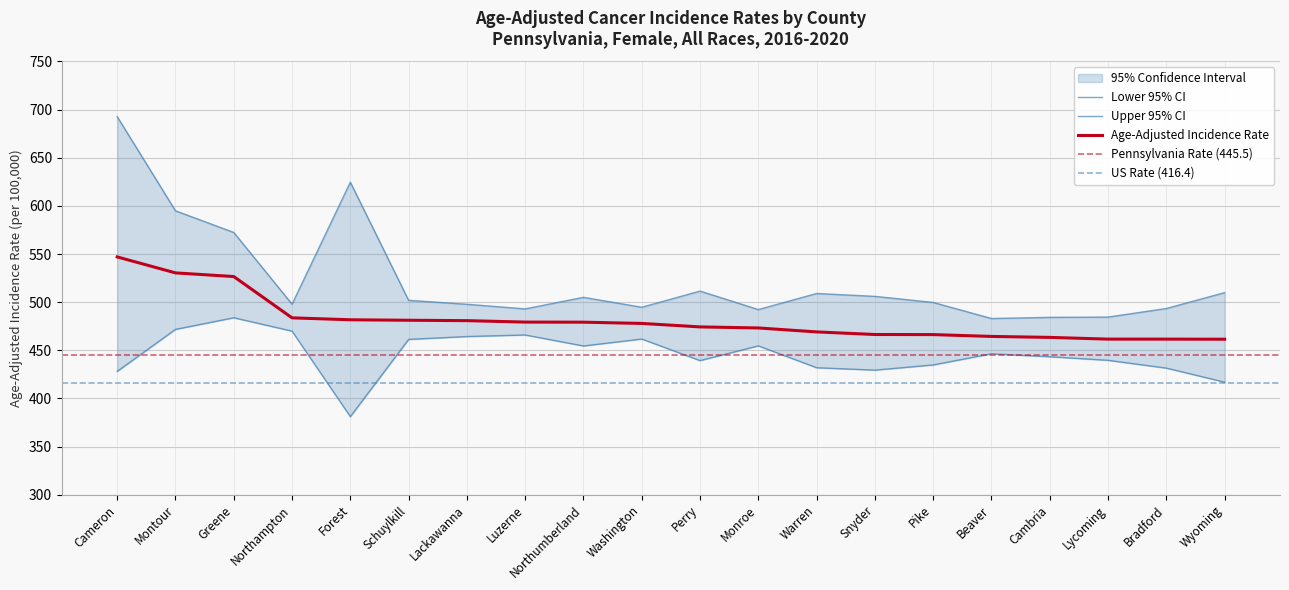

At which label does Age-Adjusted Incidence Rate first exceed 477?

Cameron